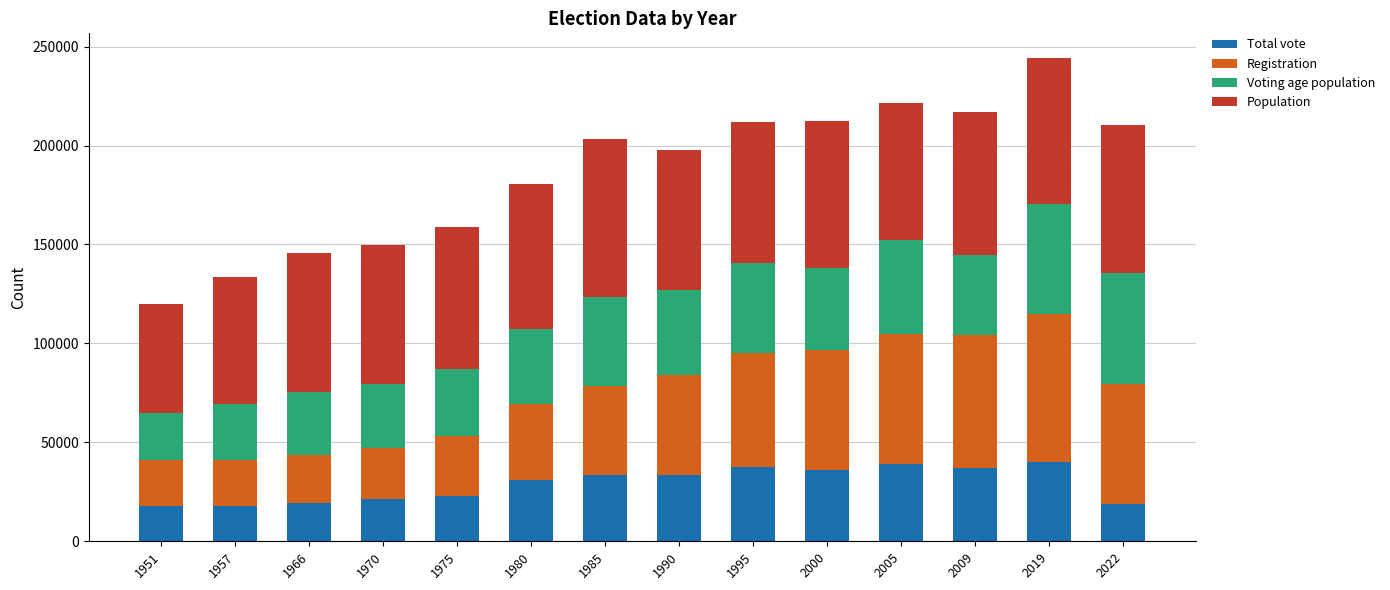

What is the average value of the Total vote series?

28995